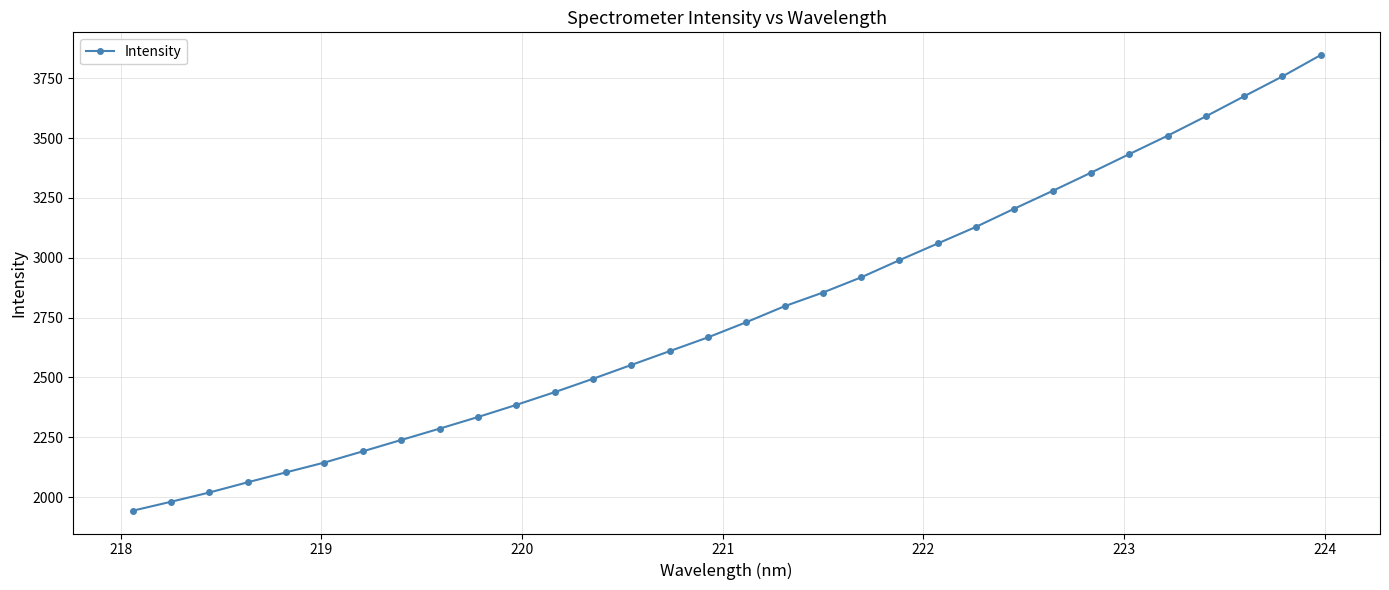

What is the value of the 9th point from the left?

2286.0